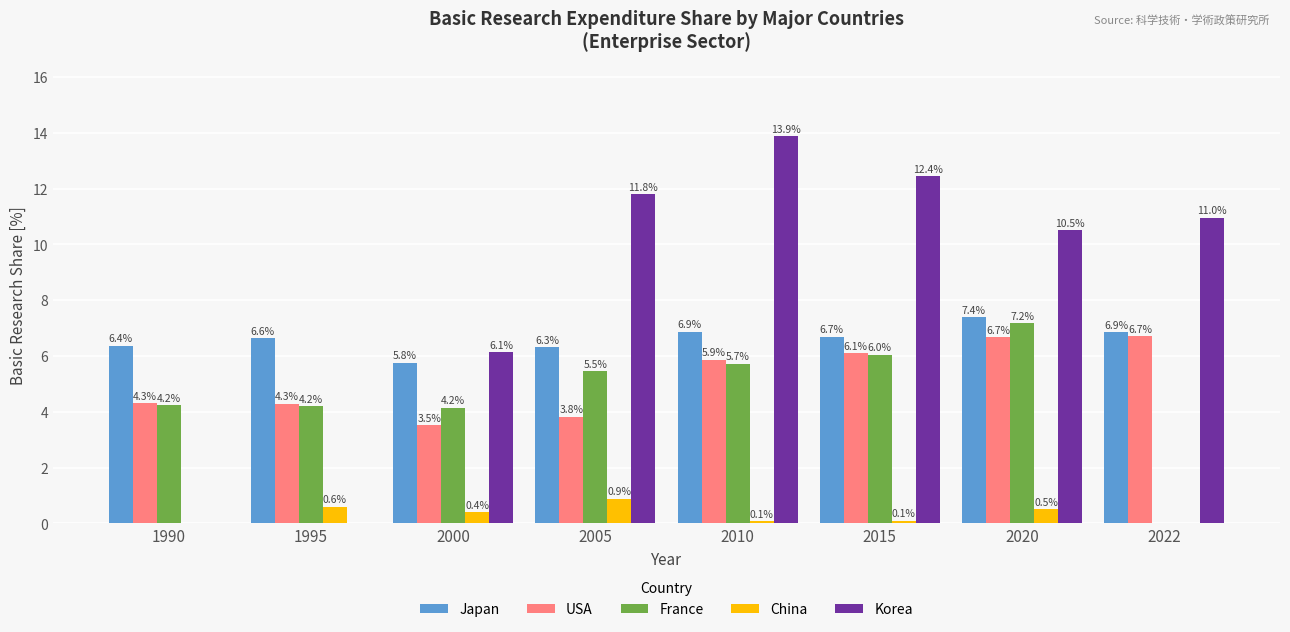

Where is France nearest to the value 3?

2000